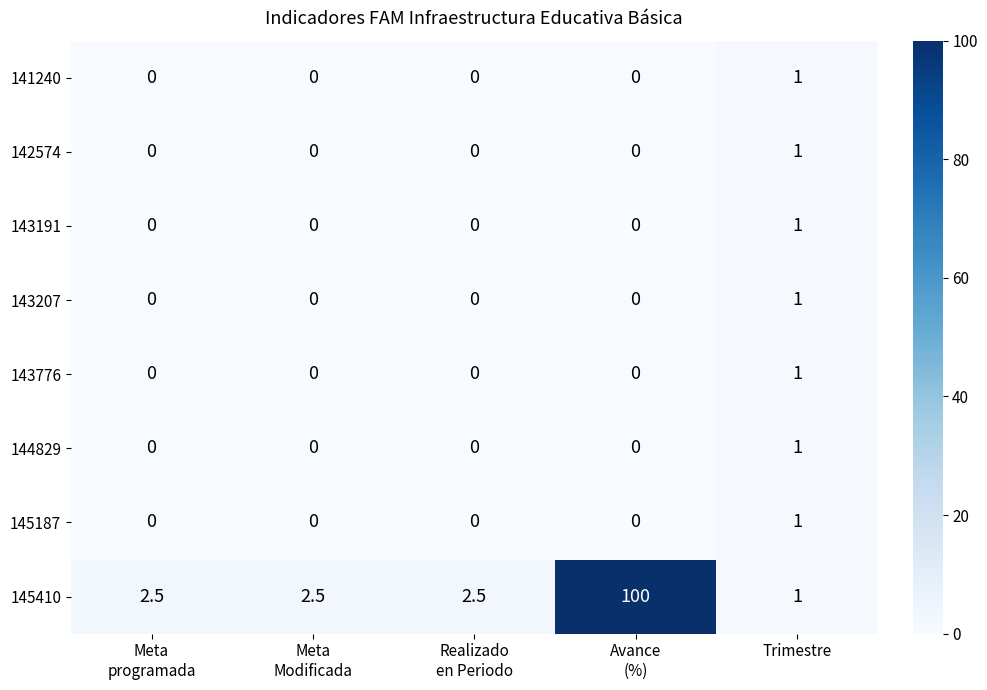

Is it true that 145410 equals 1.6 at Trimestre?

False